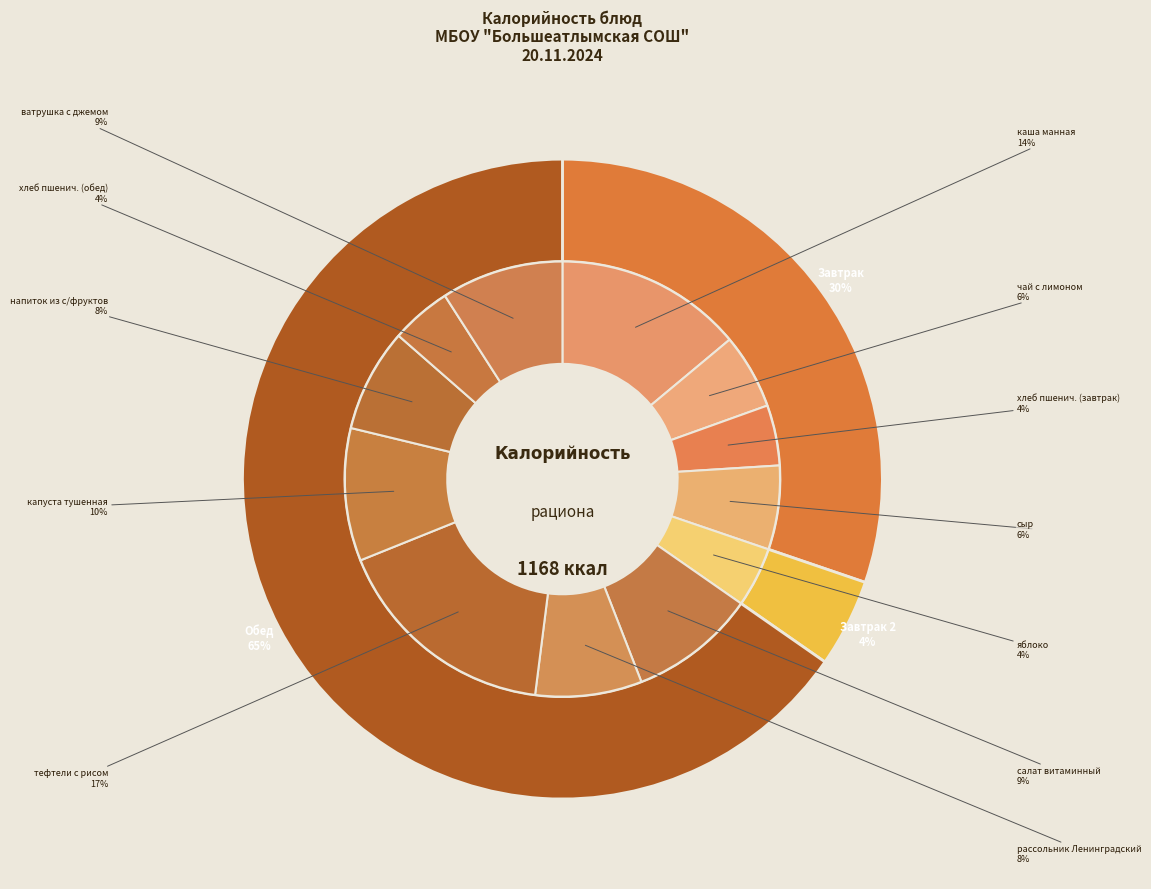

Count the number of slices in the pie.

12